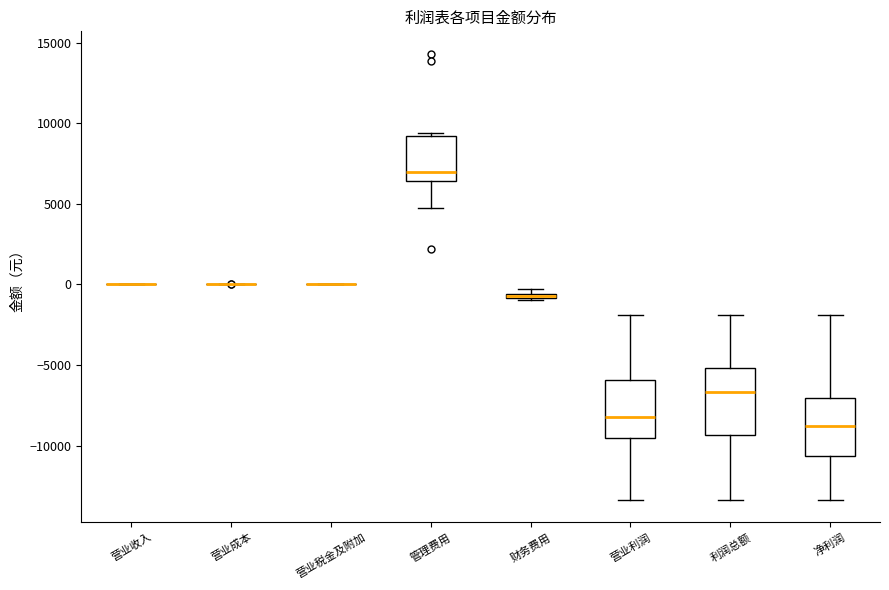

Which box is the tallest, from its lower edge to its upper edge?

利润总额